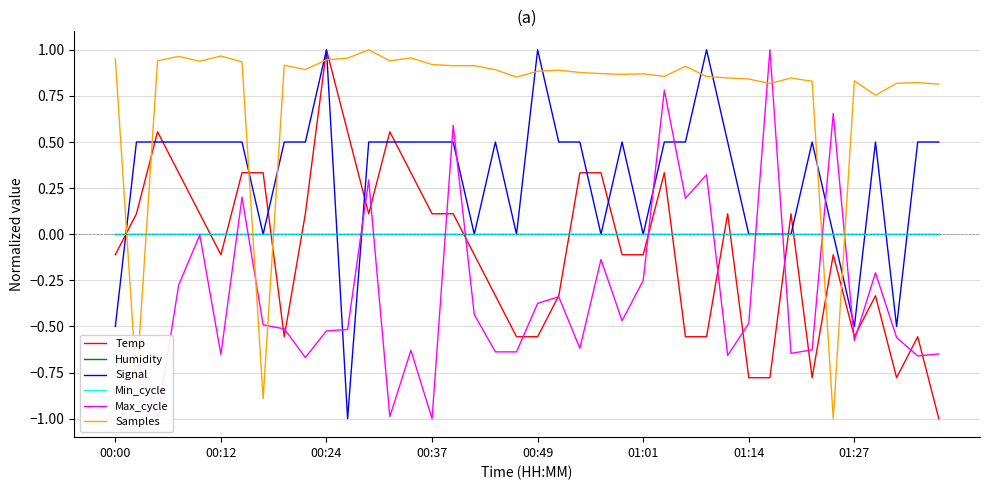

How many data points in Samples are less than 0?

3